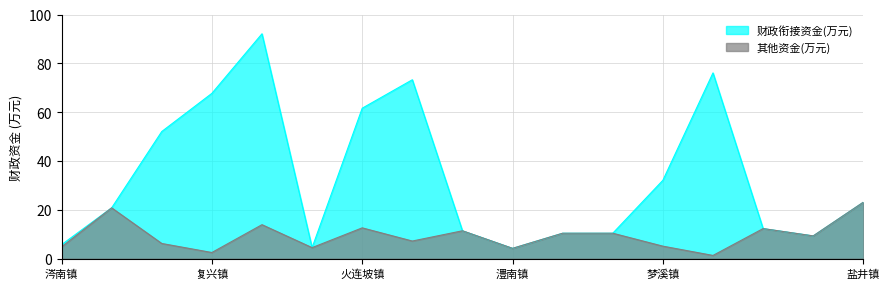

True or false: 财政衔接资金(万元) and 其他资金(万元) cross at least once.

False